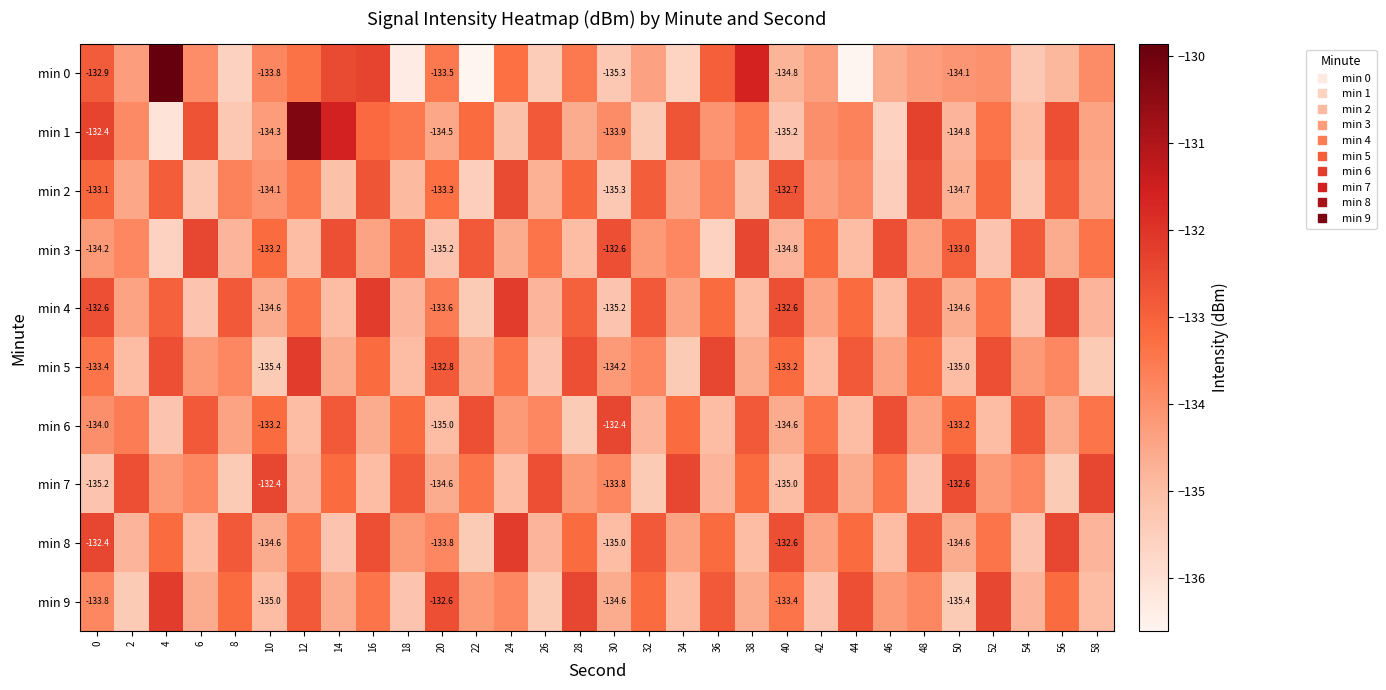

What is the total value across all series at 0?

-1333.9